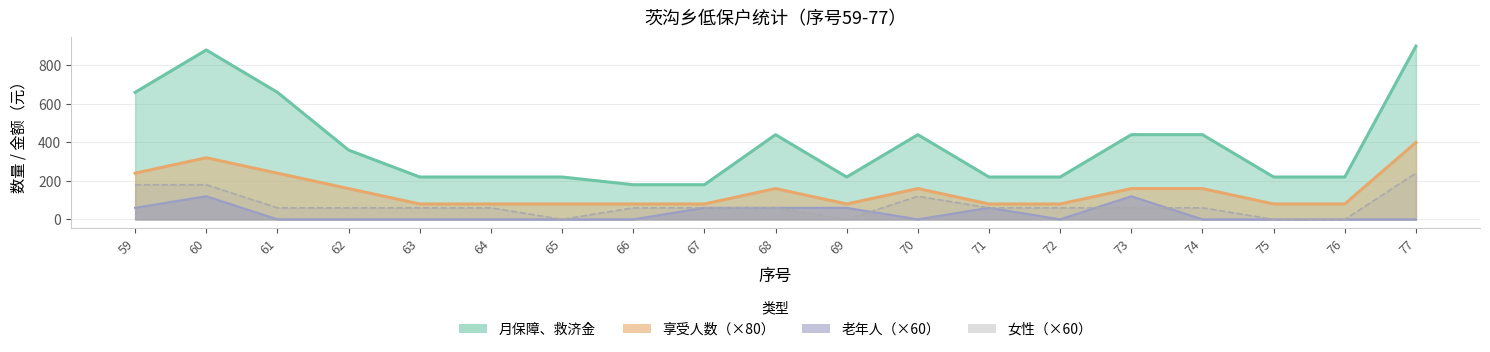

What are all the series names shown in the legend?

月保障、救济金, 享受人数, 老年人, 女性